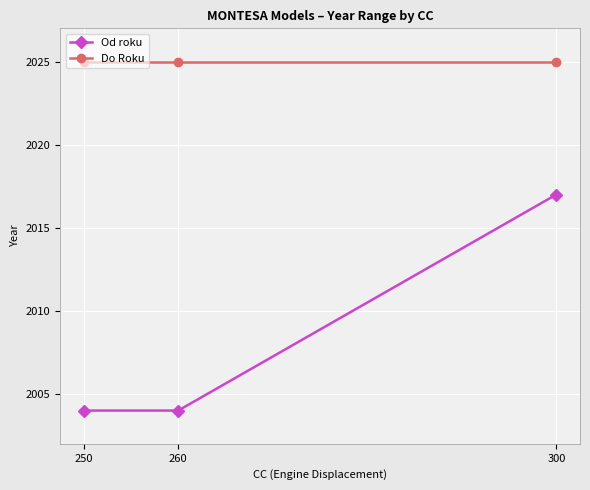

Reading right to left, transcribe all the data shown in this chart.

Od roku: 300=2017	260=2004	250=2004
Do Roku: 300=2025	260=2025	250=2025